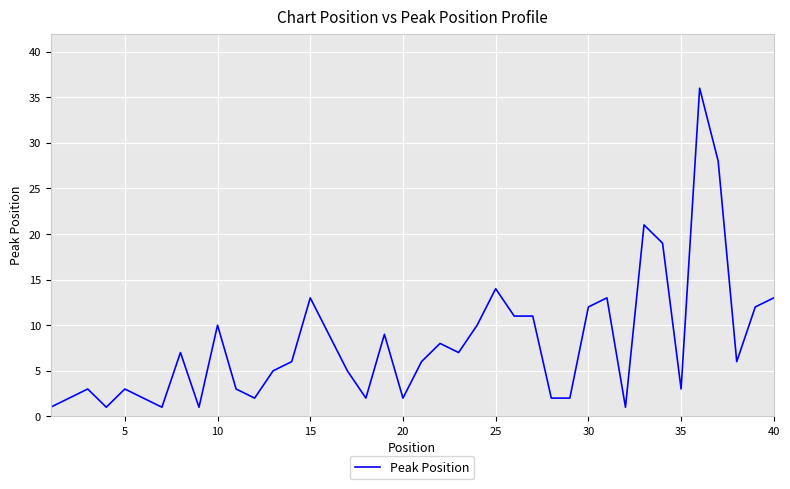

What is the greatest value displayed?

36